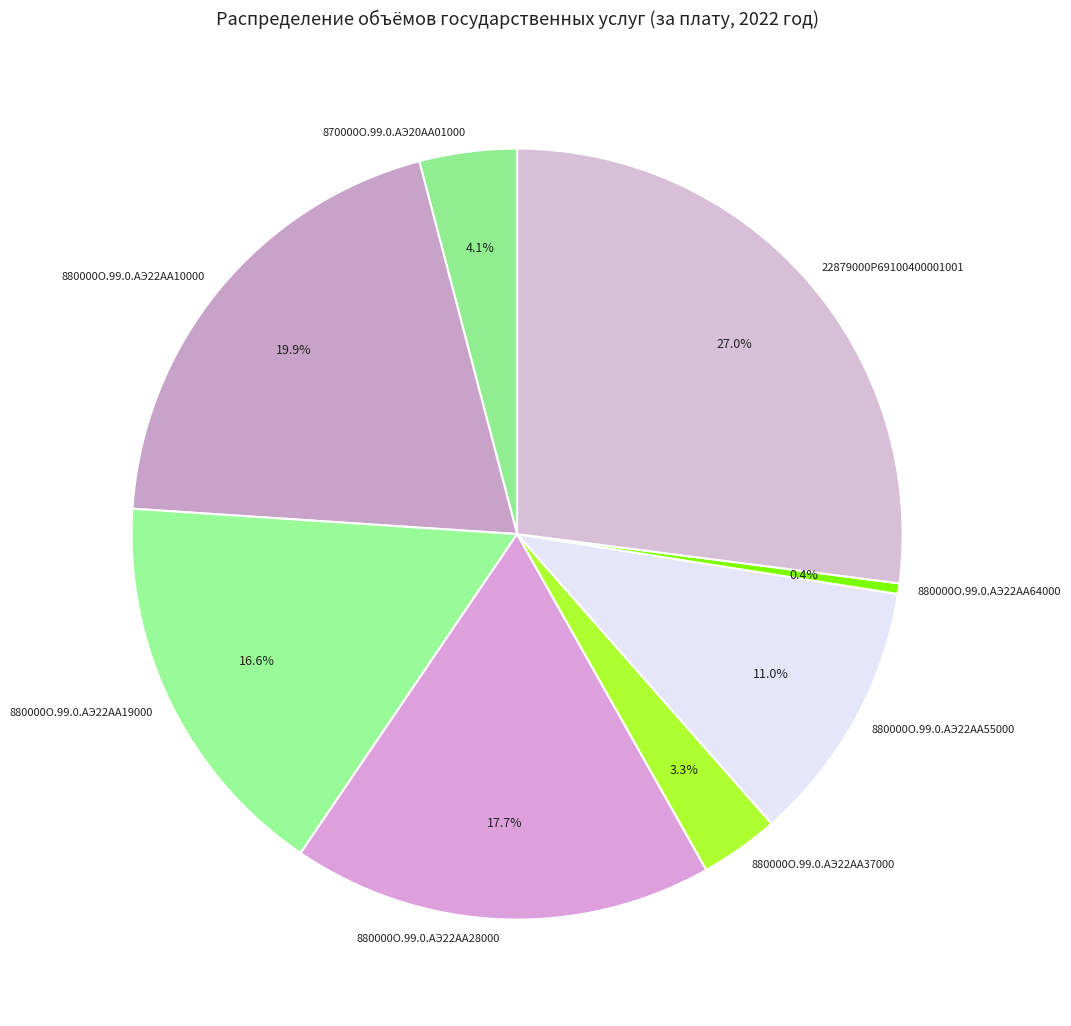

Between 880000О.99.0.АЭ22АА37000 and 880000О.99.0.АЭ22АА55000, which is larger?

880000О.99.0.АЭ22АА55000